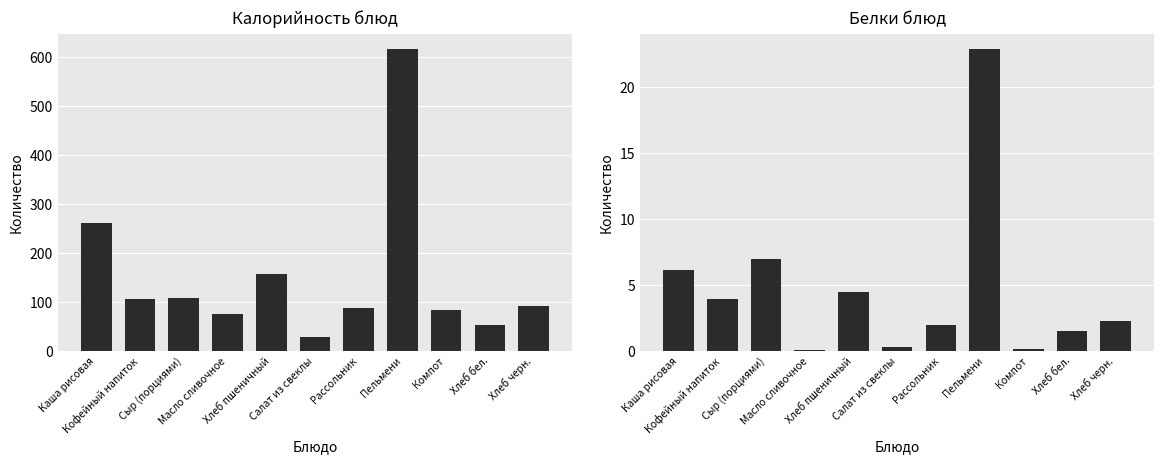

Reading left to right, extract all data points from this chart.

Калорийность блюд: 260.5	104.9	107.5	74.9	157.0	28.1	87.3	616.3	83.6	52.3	92.0
Белки блюд: 6.1	3.9	7.0	0.1	4.5	0.3	1.9	22.9	0.1	1.5	2.2